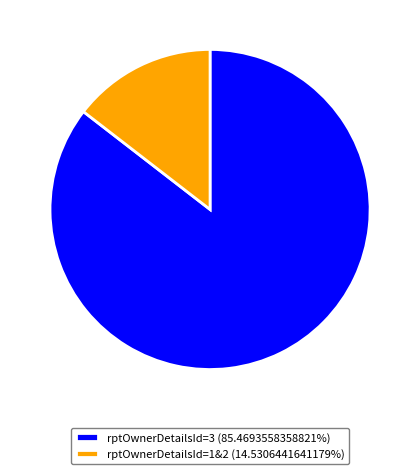

Approximately how many times larger is the value at rptOwnerDetailsId=3 (85.4693558358821%) compared to rptOwnerDetailsId=1&2 (14.5306441641179%)?

5.9